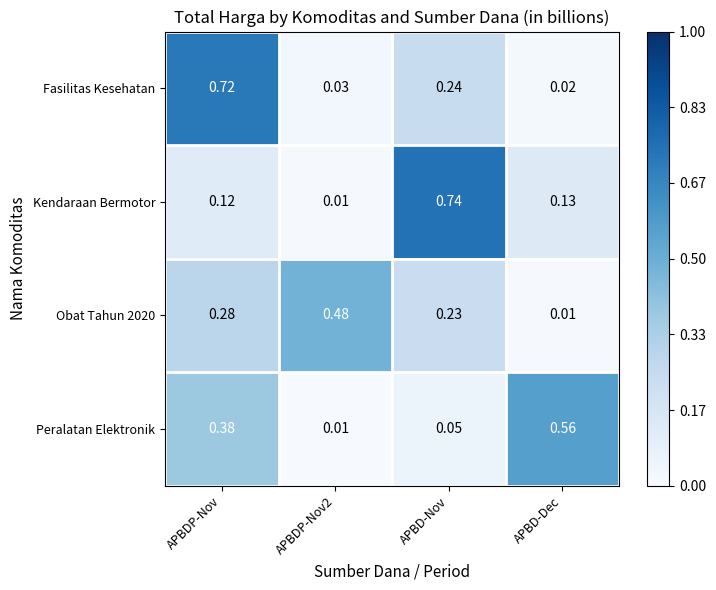

Is the value of Peralatan Elektronik at APBDP-Nov2 greater than the value of Kendaraan Bermotor at APBD-Dec?

No